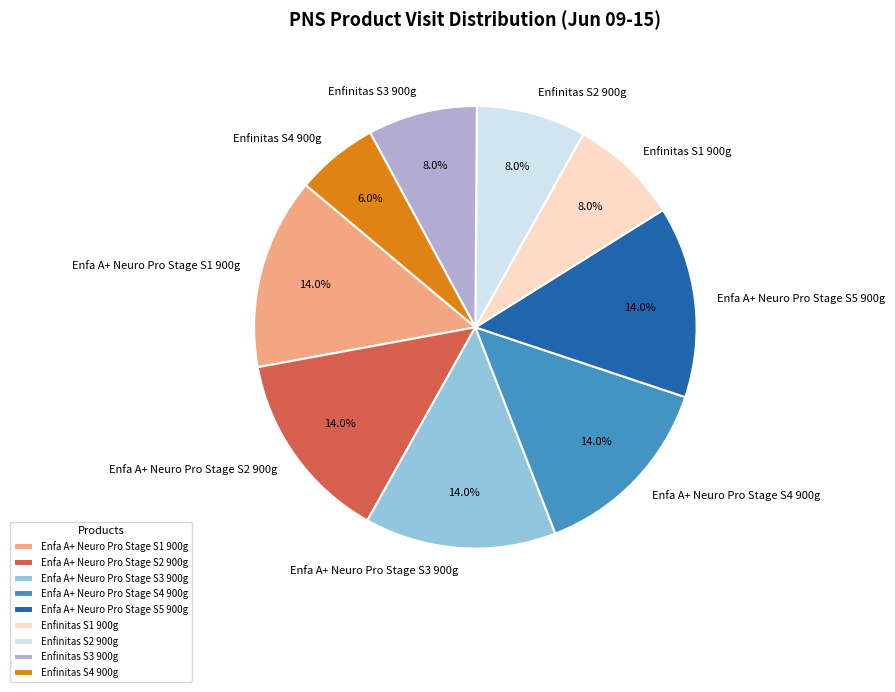

What is the smallest slice in the pie chart?

Enfinitas S4 900g